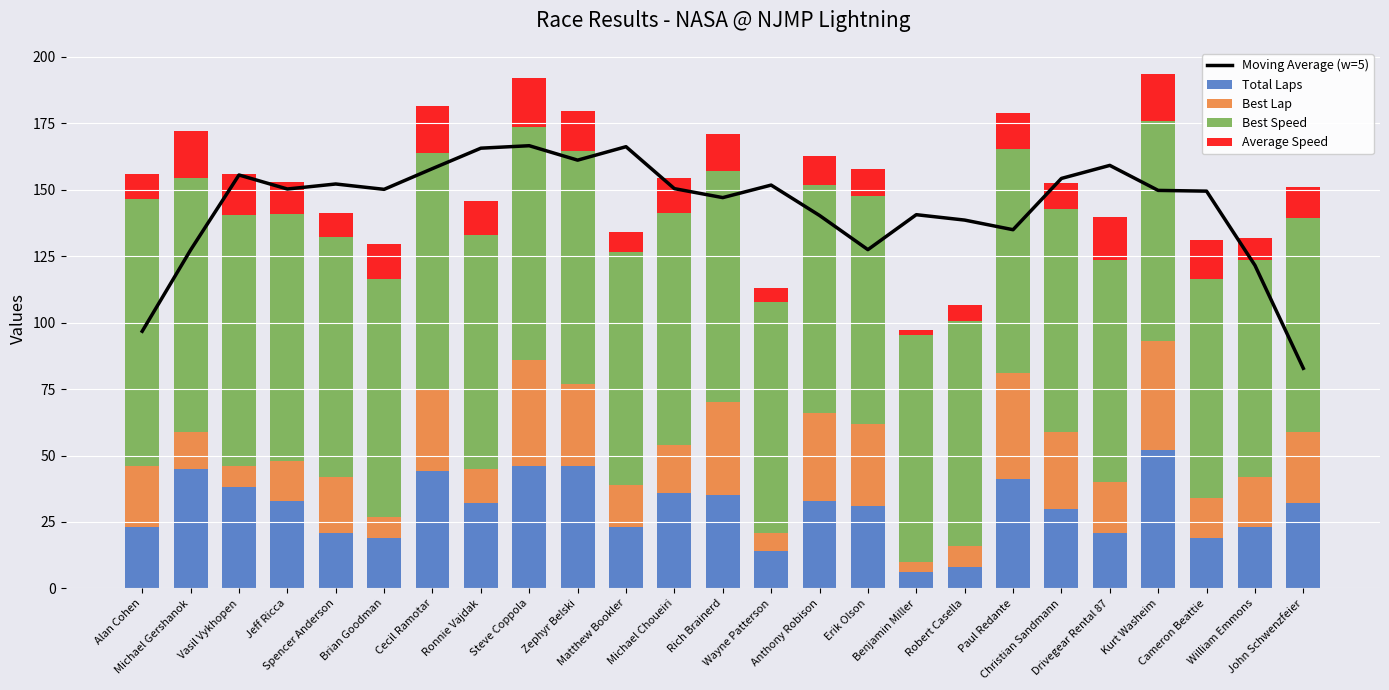

Where does the Best Lap series first go above 19?

Alan Cohen